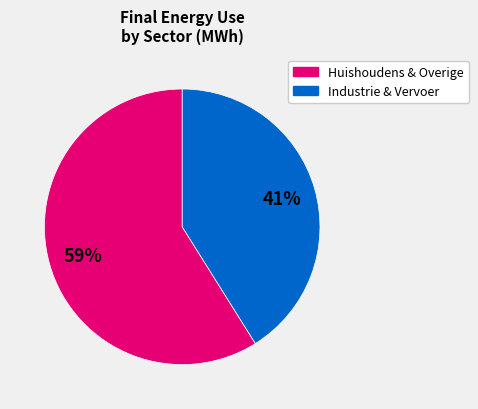

To the nearest percent, what is the average slice percentage?

50%